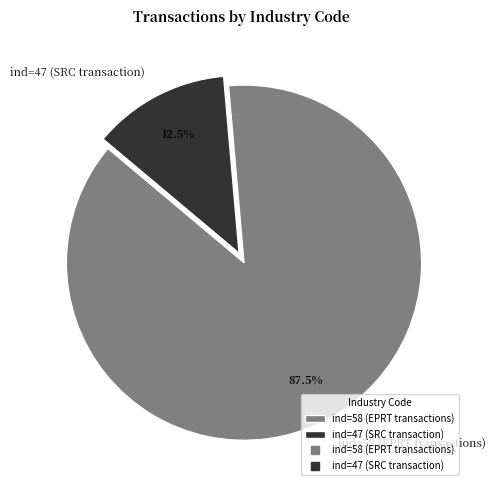

What portion of the pie excludes ind=58 (EPRT transactions)?

12.5%